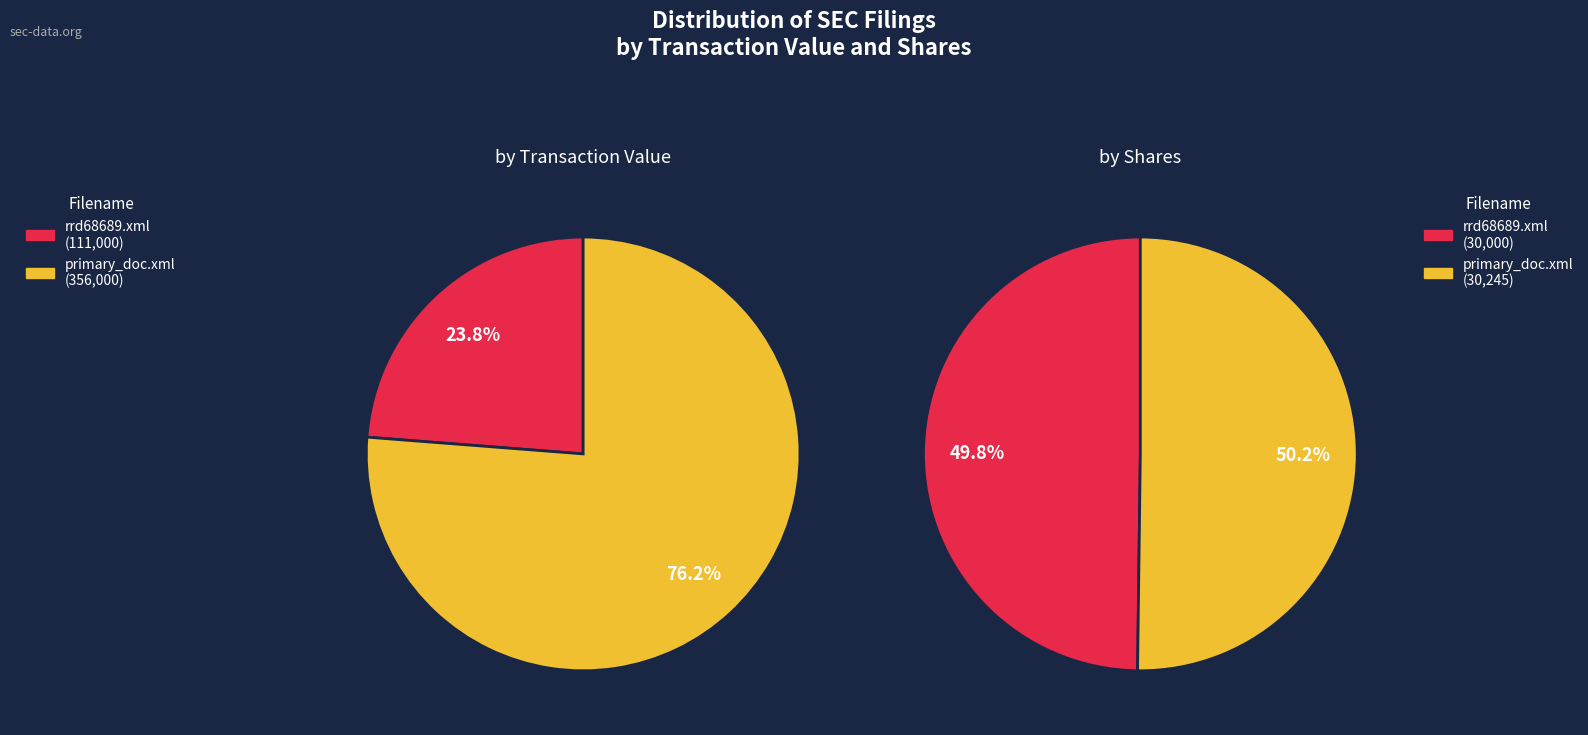

At rrd68689.xml, list the series in order from largest to smallest.

by Transaction Value, by Shares